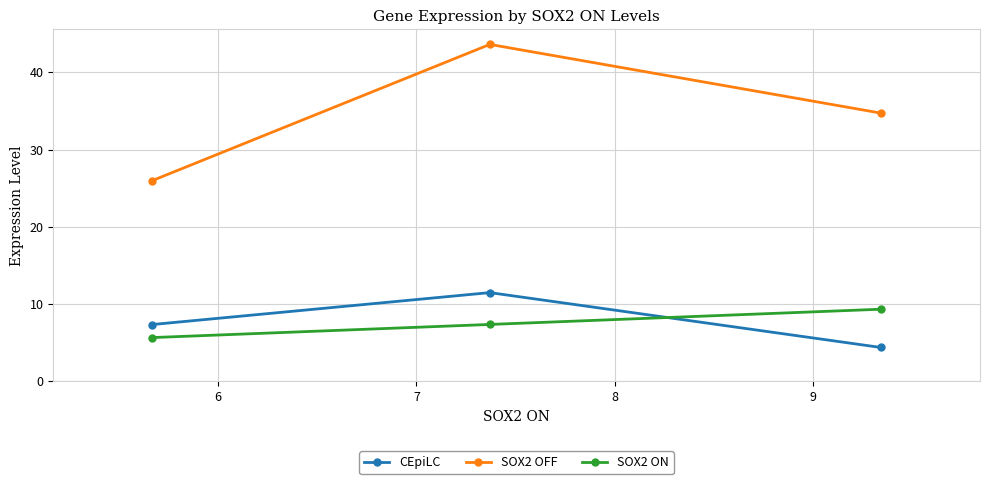

What is the smallest value displayed?

4.4